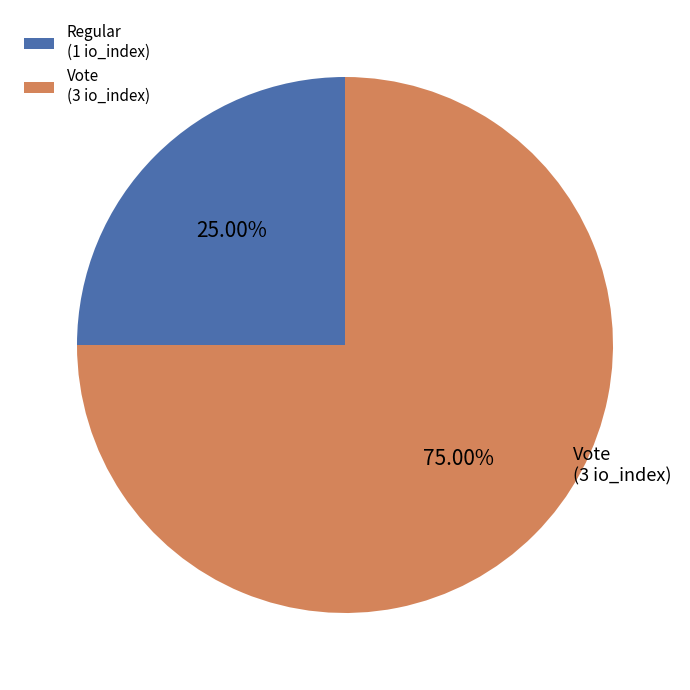

Rank the categories by value from highest to lowest.

Vote (3 io_index), Regular (1 io_index)